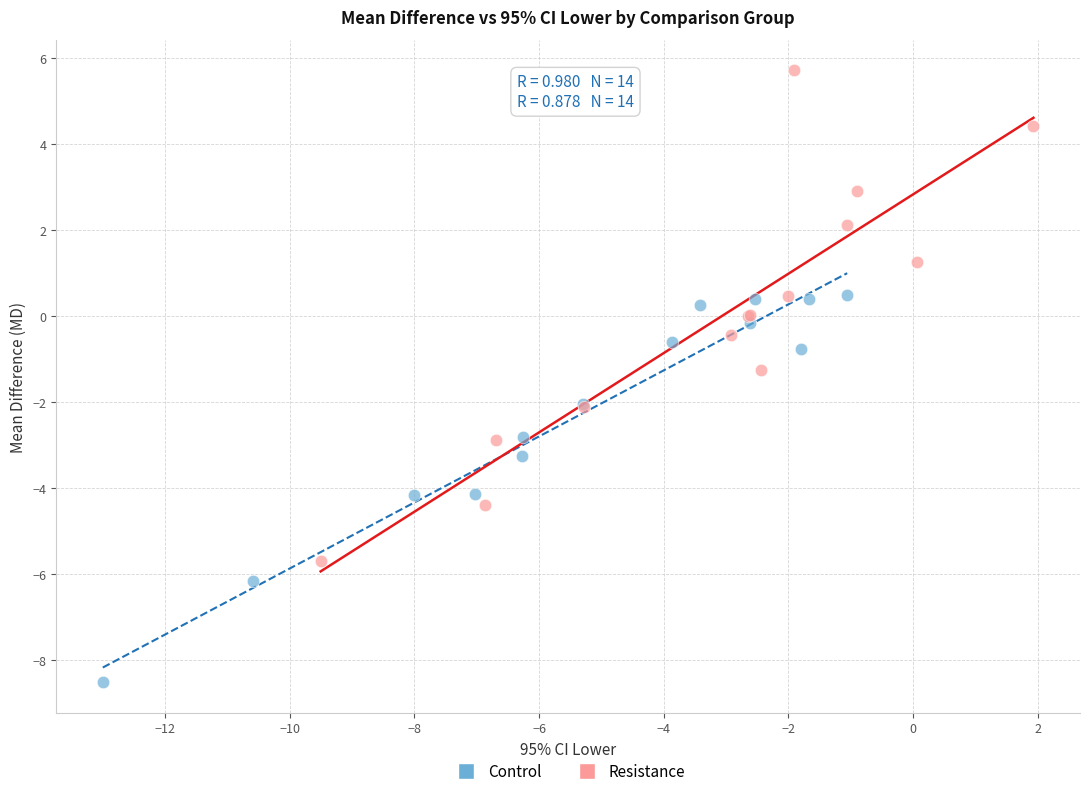

Which series reaches the maximum Y coordinate?

Resistance